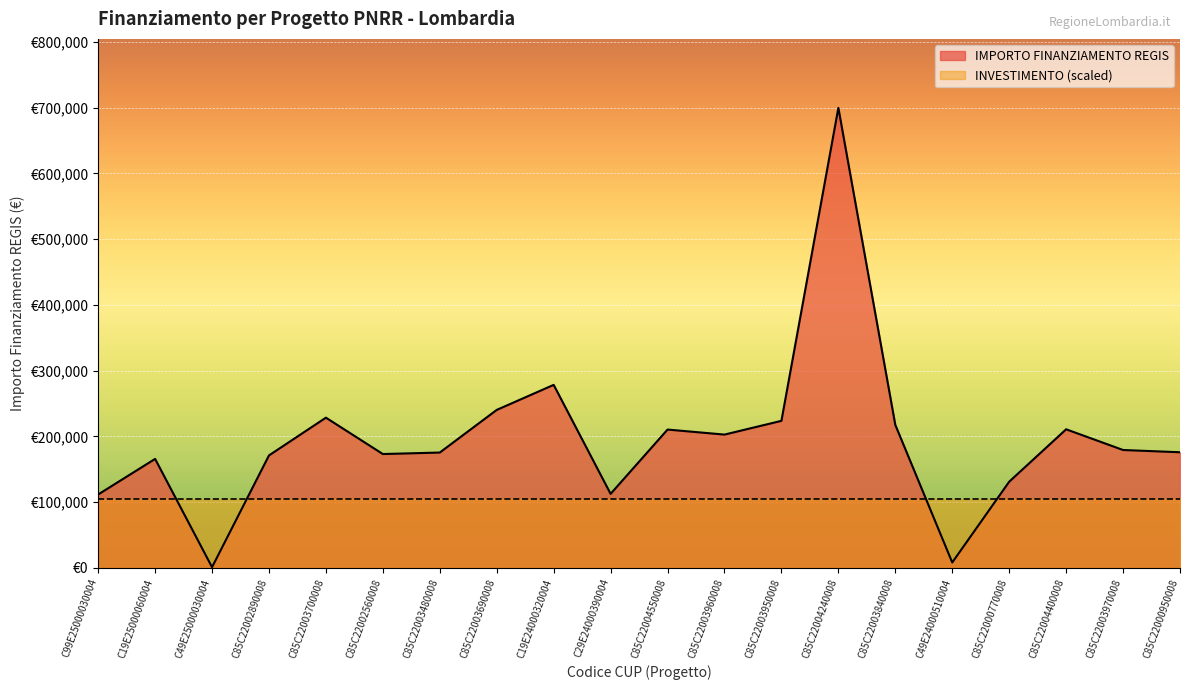

Read the value at C49E25000030004.

1200.0